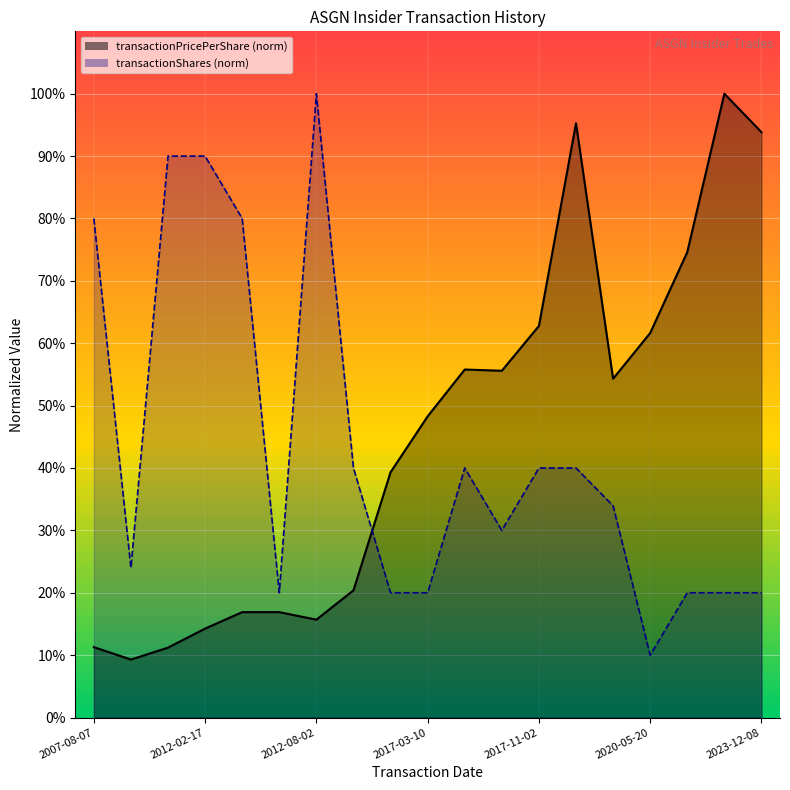

Between which two adjacent categories do transactionPricePerShare and transactionShares first intersect?

2012-12-03 and 2015-05-14